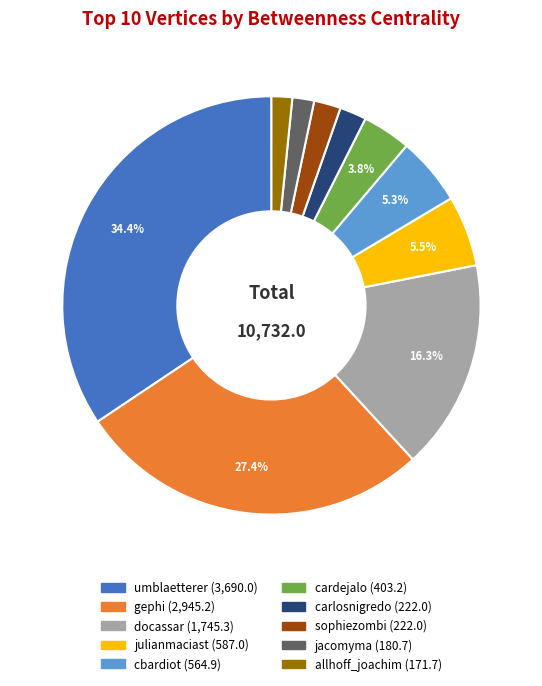

Which slice is the largest?

umblaetterer